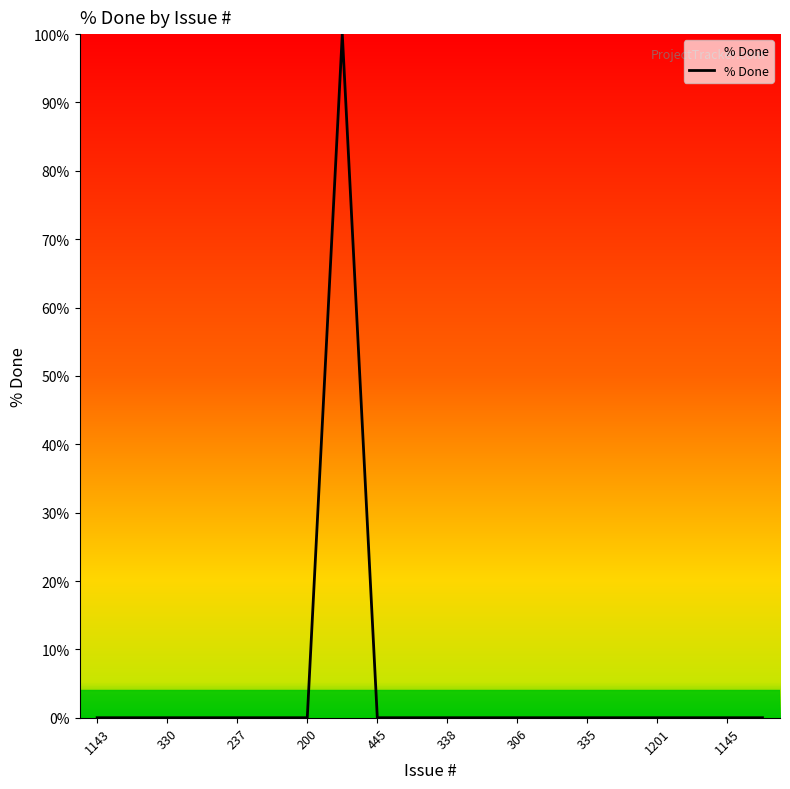

What is the difference between the maximum and minimum values?

100